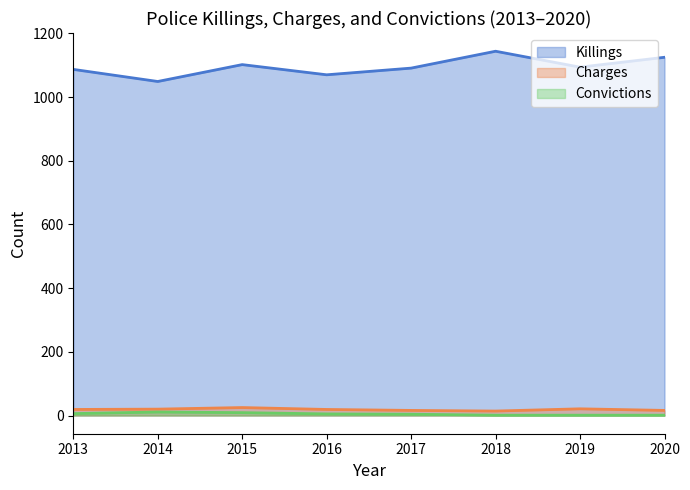

Which series has the widest spread of values?

Killings